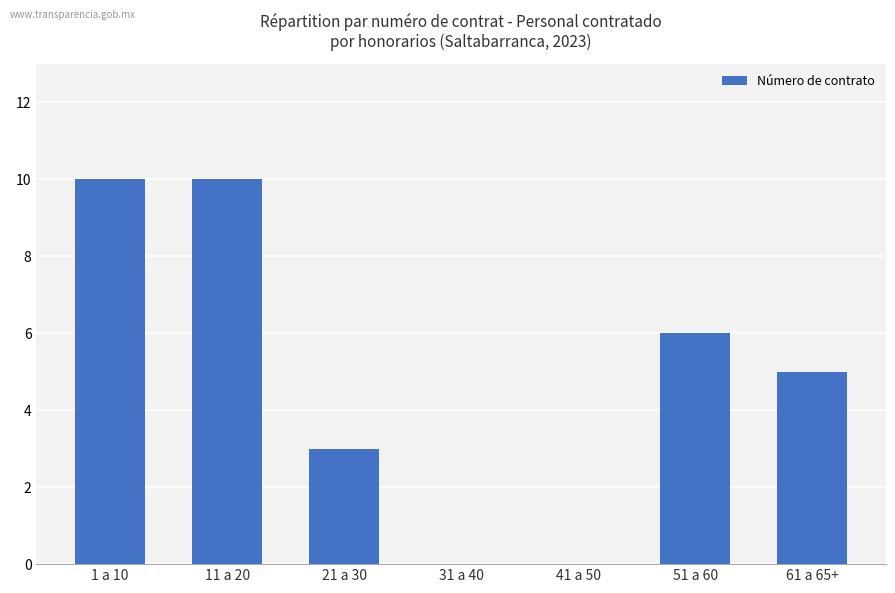

What is the sum of the values at 41 a 50 and 21 a 30?

3